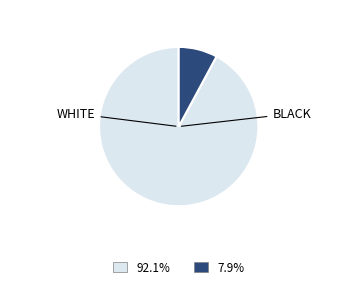

Is there any slice that represents more than half of the pie?

Yes